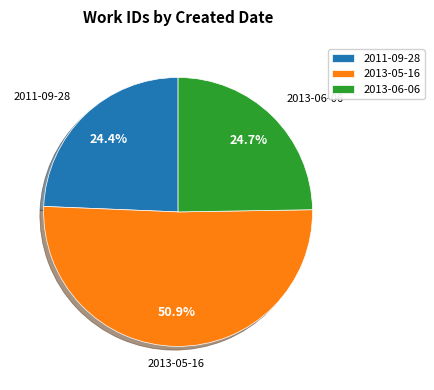

Is it true that 2013-06-06 is 25% of the pie?

True